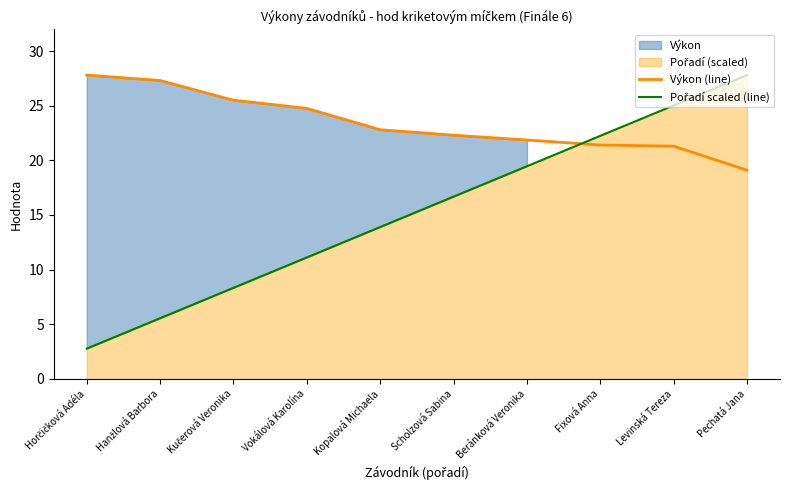

Rank the categories by Výkon (line) value from lowest to highest.

Pechatá Jana, Levinská Tereza, Fixová Anna, Beránková Veronika, Scholzová Sabina, Kopalová Michaela, Vokálová Karolína, Kučerová Veronika, Hanžlová Barbora, Horčičková Adéla